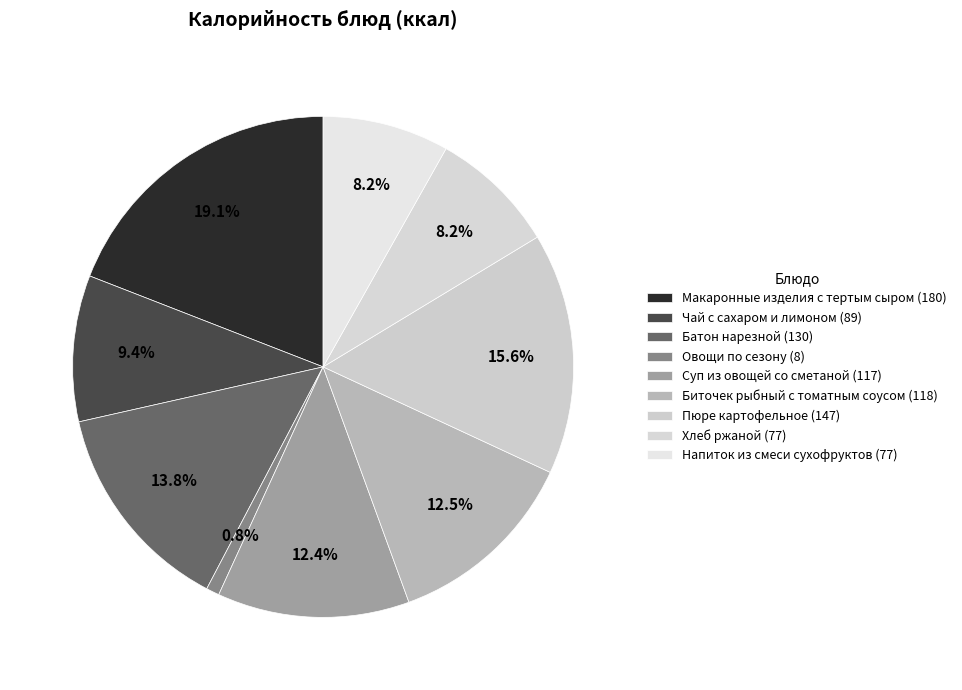

To the nearest percent, what is the combined percentage of Напиток из смеси сухофруктов and Чай с сахаром и лимоном?

18%